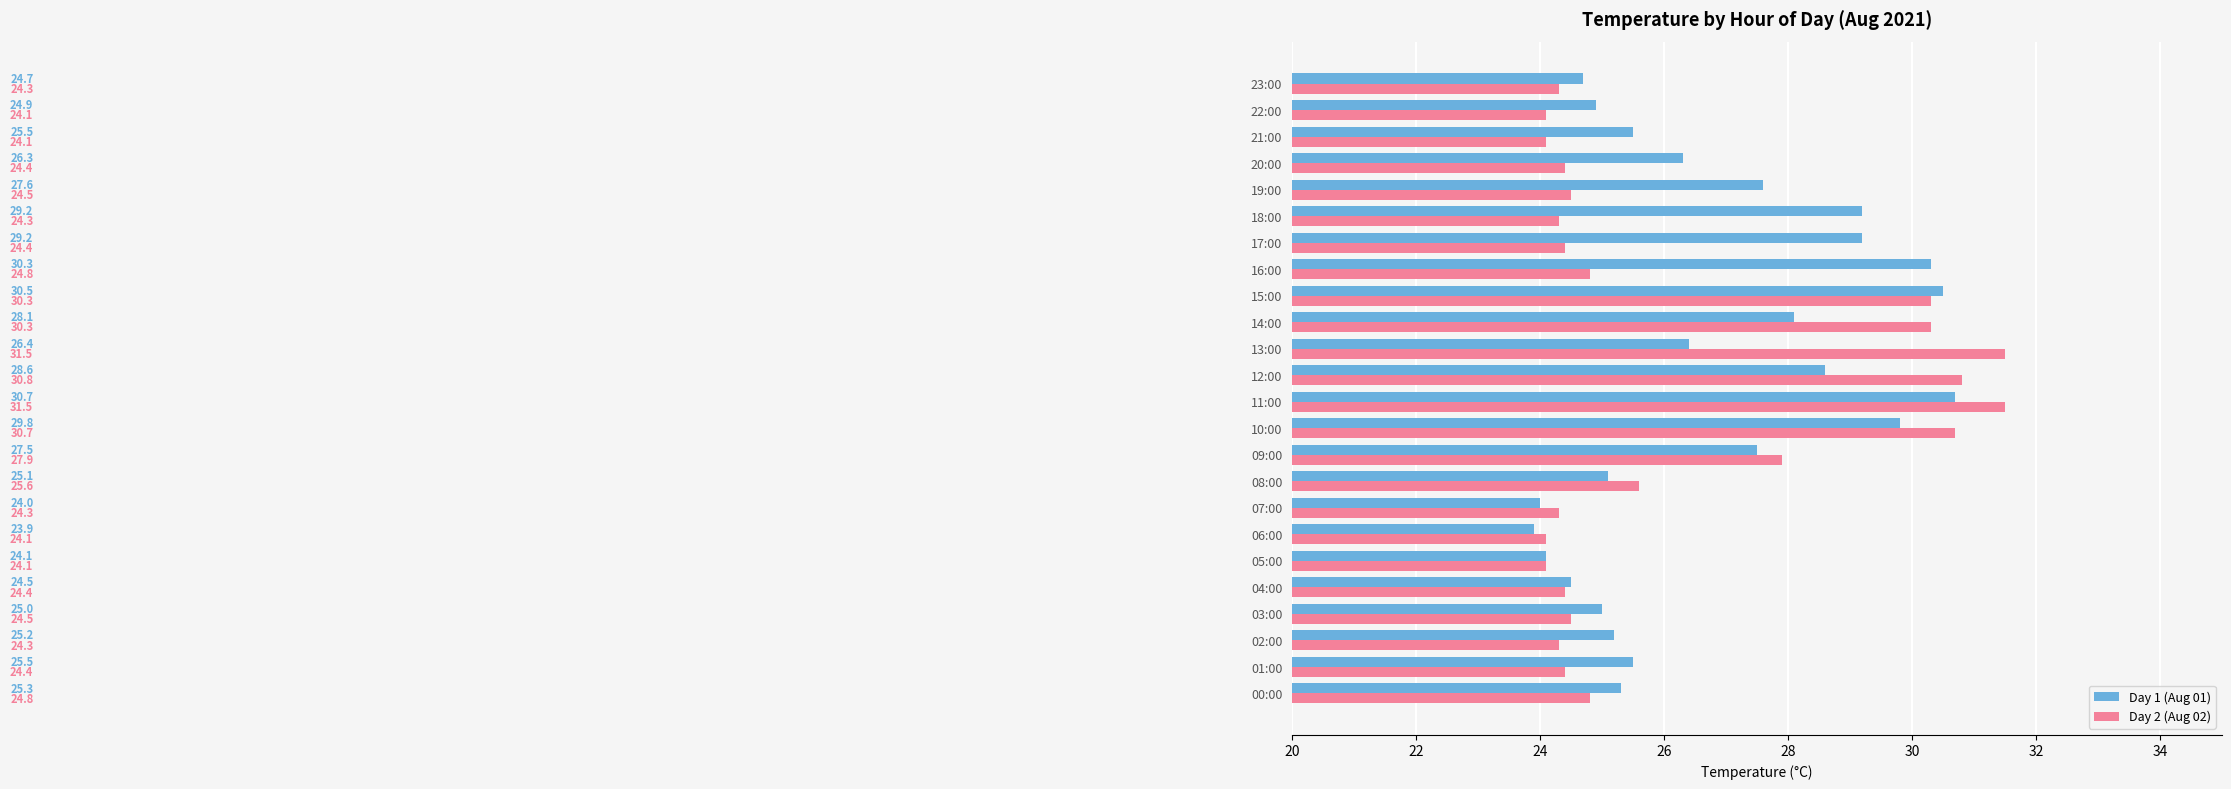

At which category is the sum across all series the highest?

11:00